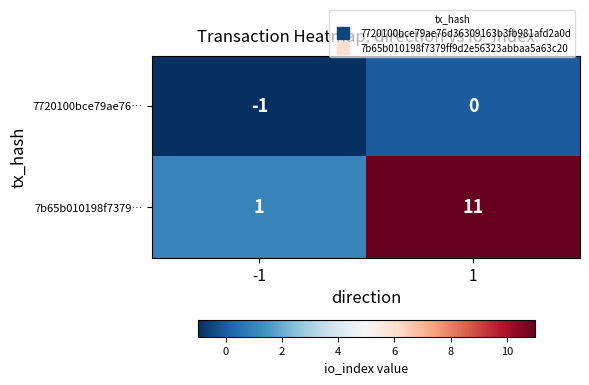

What is the highest value of the 7b65b010198f7379… series?

11